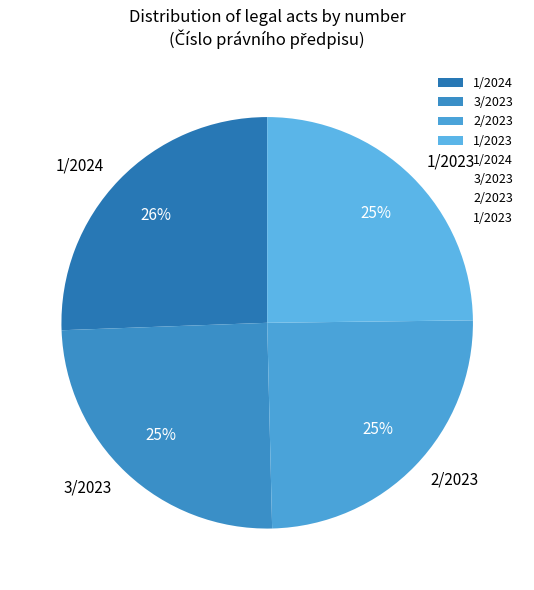

What is the largest slice in the pie chart?

1/2024